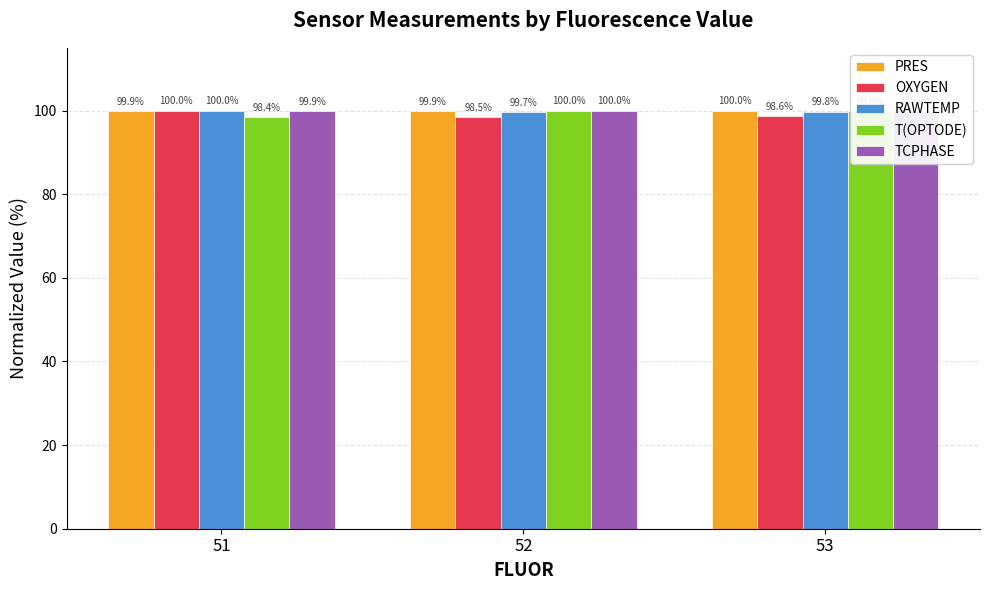

Between 51 and 52, which series saw the biggest shift?

T(OPTODE)